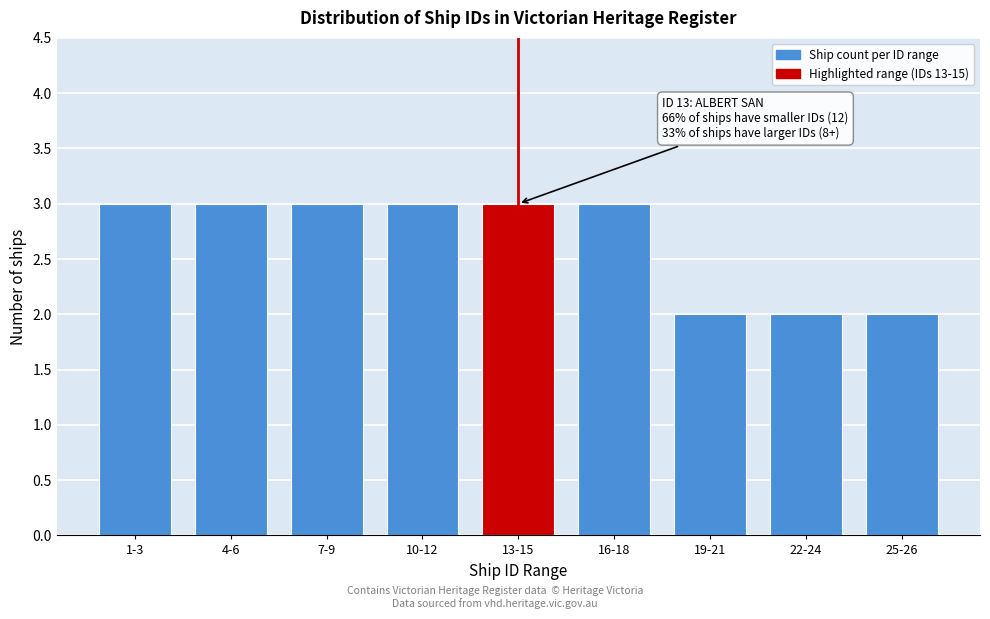

Reading left to right, list all the values displayed in this chart.

3	3	3	3	3	3	2	2	2